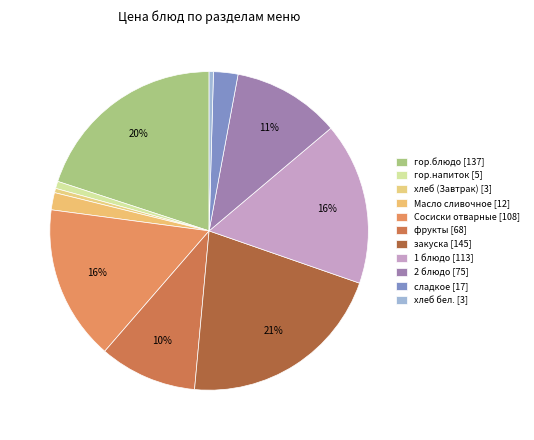

Is закуска the majority of the pie?

No